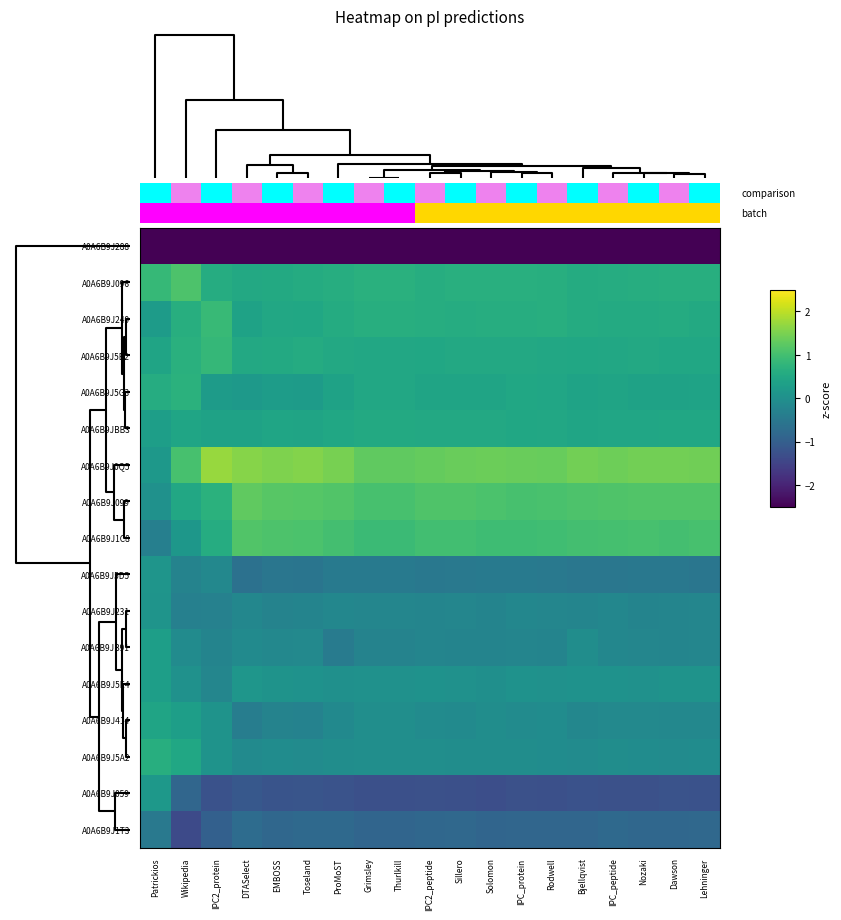

Rank the series by their maximum value, from lowest to highest.

A0A6B9J288, A0A6B9J1T3, A0A6B9J231, A0A6B9J5D5, A0A6B9J059, A0A6B9JB91, A0A6B9J5E4, A0A6B9J414, A0A6B9JBB3, A0A6B9J5A2, A0A6B9J5G3, A0A6B9J5B2, A0A6B9J249, A0A6B9J096, A0A6B9J1C8, A0A6B9J099, A0A6B9J0Q5